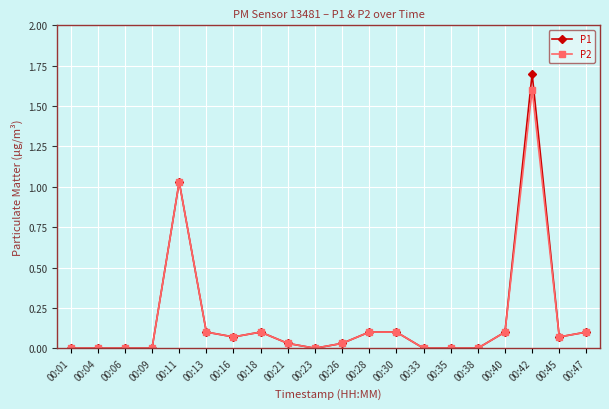

What is the greatest value displayed?

1.7